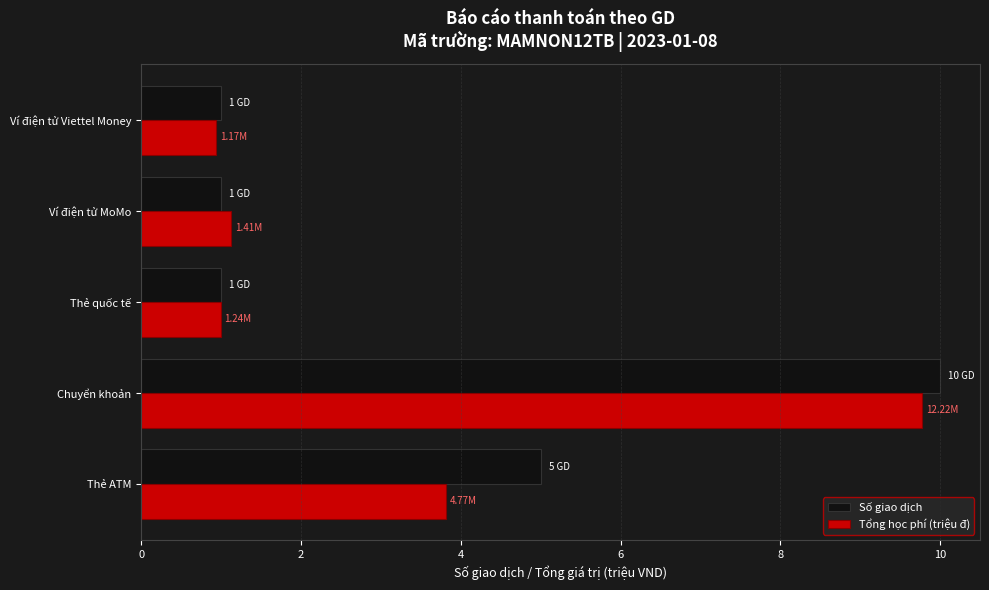

What is the difference between the Số giao dịch values at Ví điện tử MoMo and Chuyển khoản?

9.0